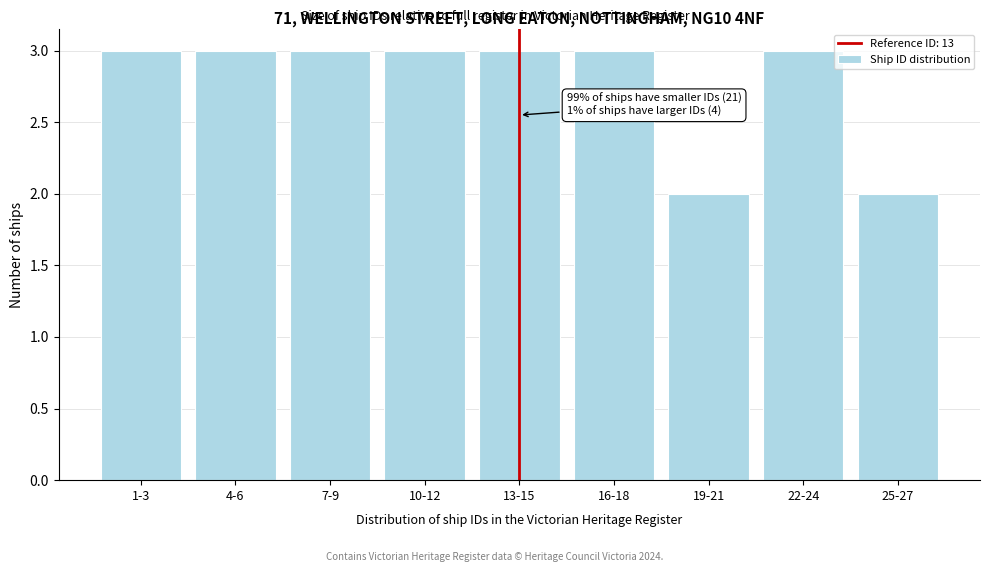

Reading right to left, list all the values displayed in this chart.

2	3	2	3	3	3	3	3	3